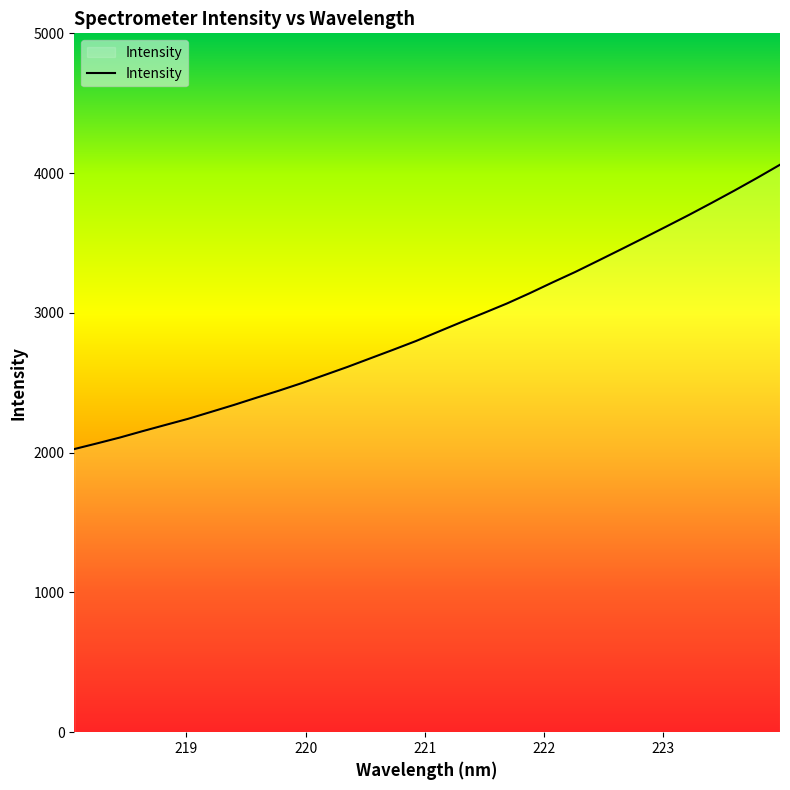

What is the smallest value displayed?

2025.7